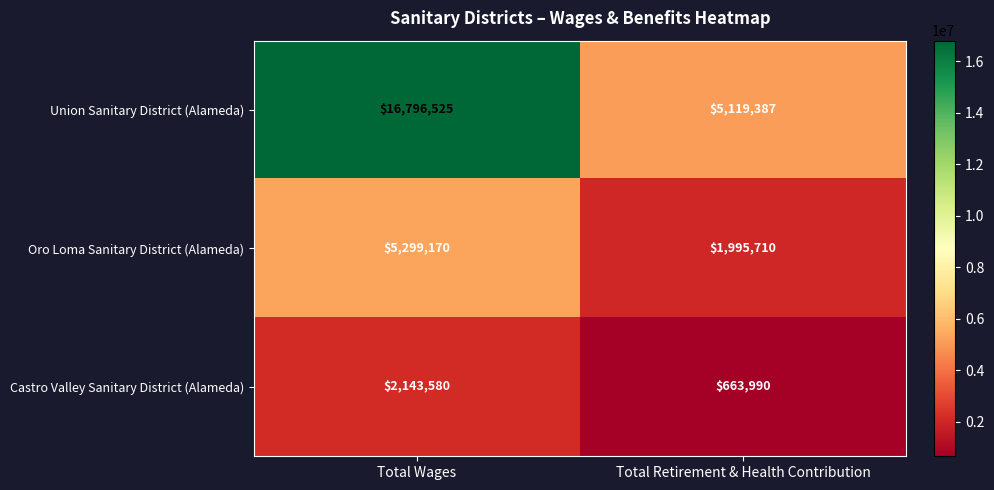

Which category has the lowest value across all series?

Total Retirement & Health Contribution